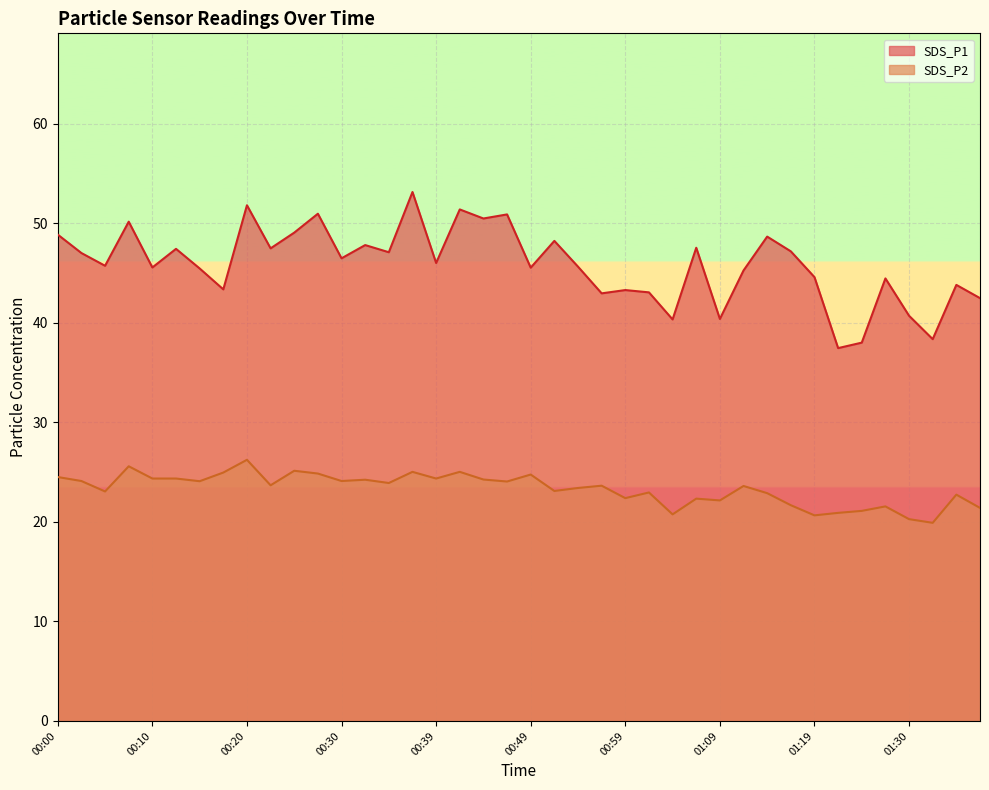

What are all the series names shown in the legend?

SDS_P1, SDS_P2